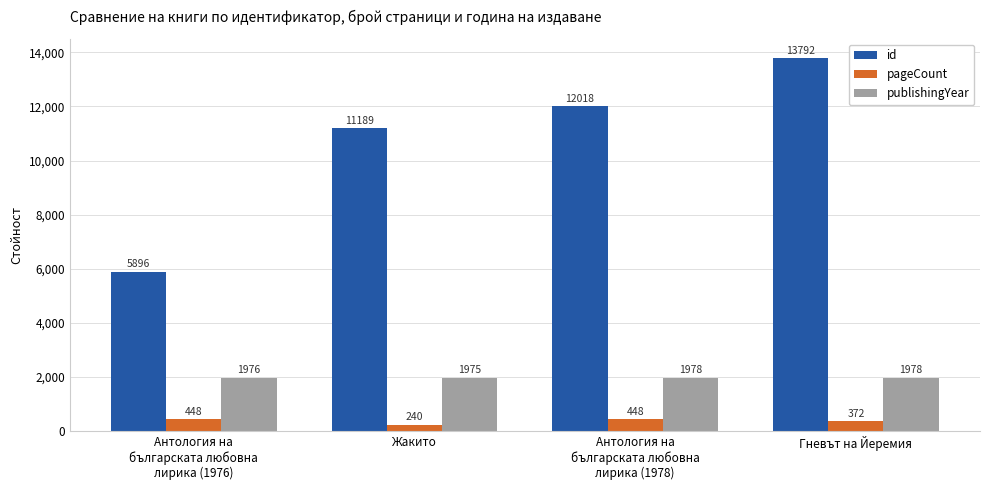

Rank the series by their maximum value, from lowest to highest.

pageCount, publishingYear, id